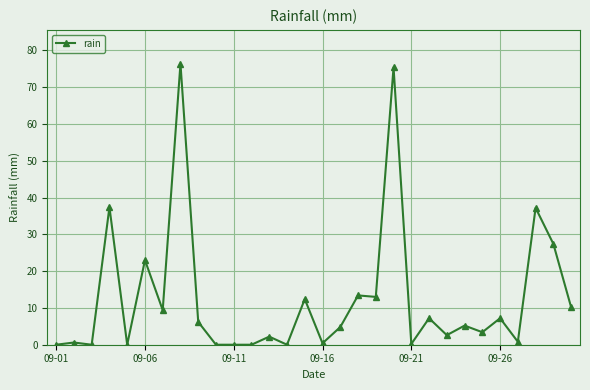

What is the sum of all values?

376.0